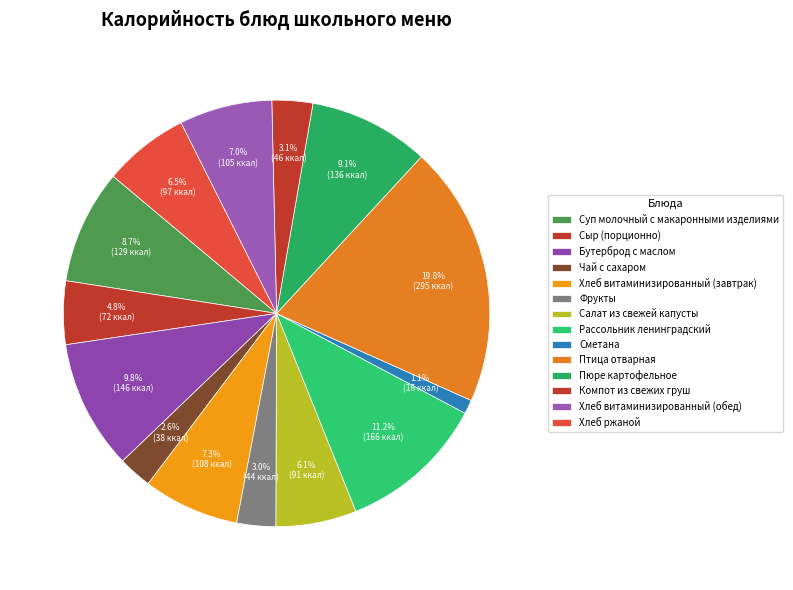

Is it true that Чай с сахаром is 12% of the pie?

False